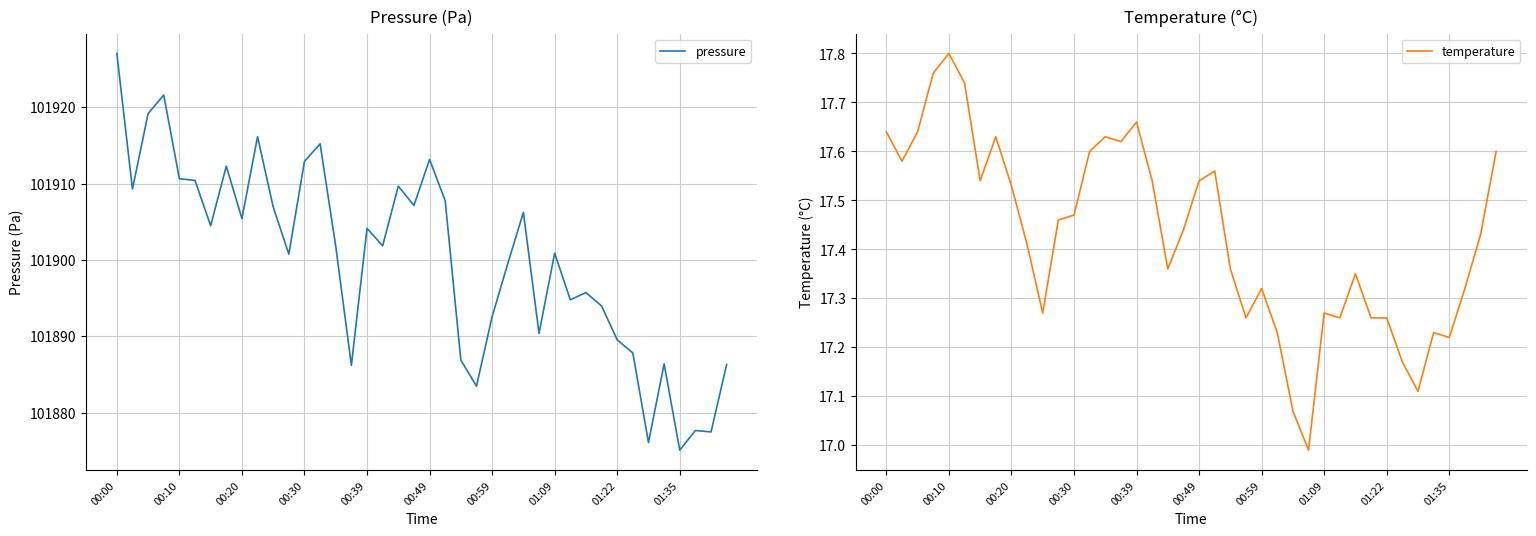

Rank the series by their average value, from highest to lowest.

pressure, temperature